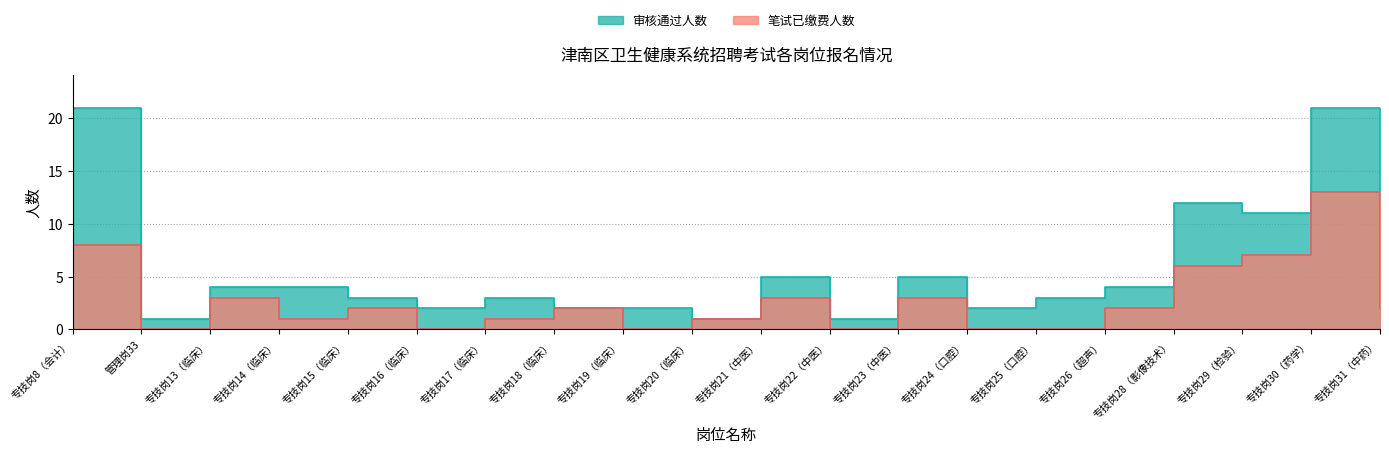

True or false: 笔试已缴费人数 has more than 1 interior local peaks.

True